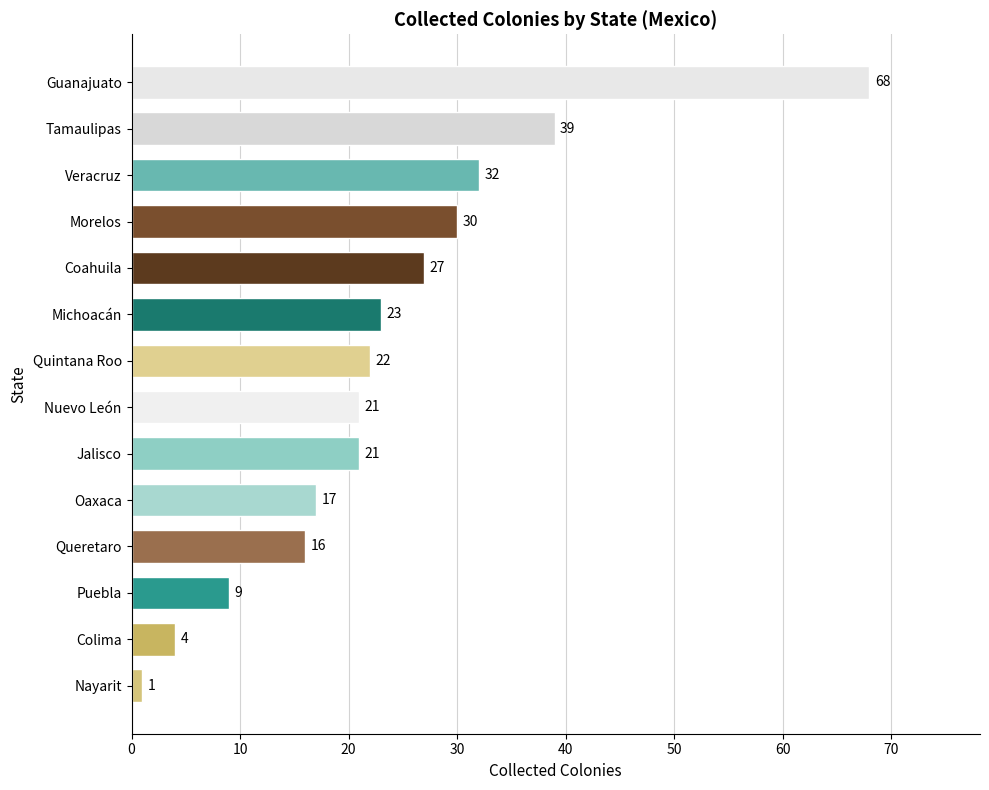

What value does the data have at Nuevo León, to the nearest 5?

20